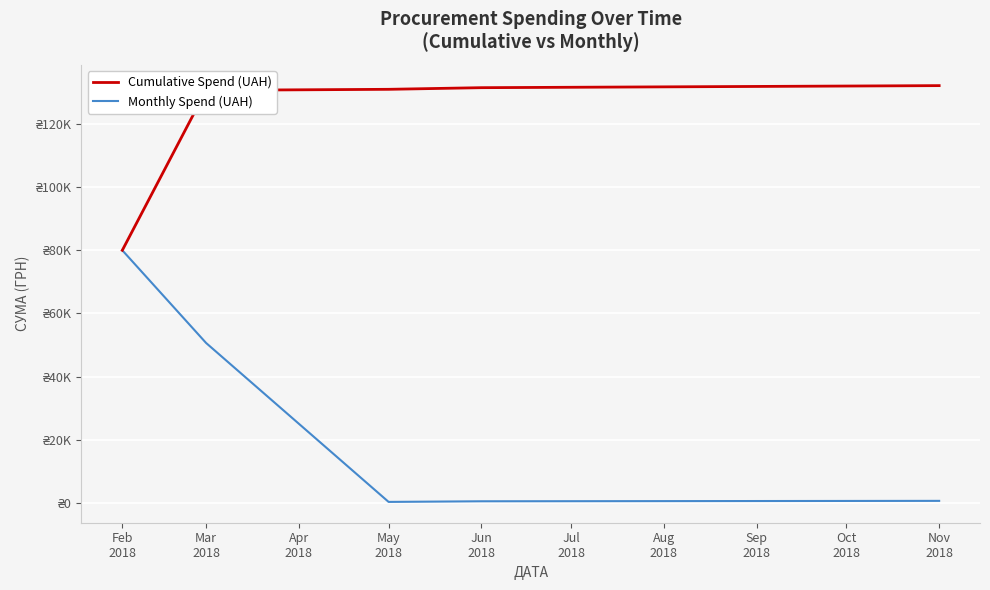

Which has a higher value, May
2018 or Mar
2018?

May
2018